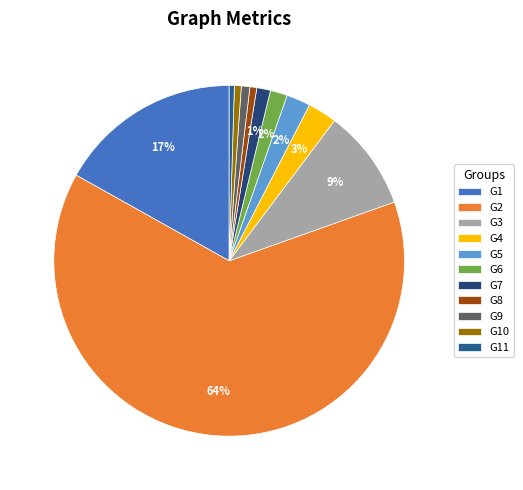

How many slices are in this pie chart?

11